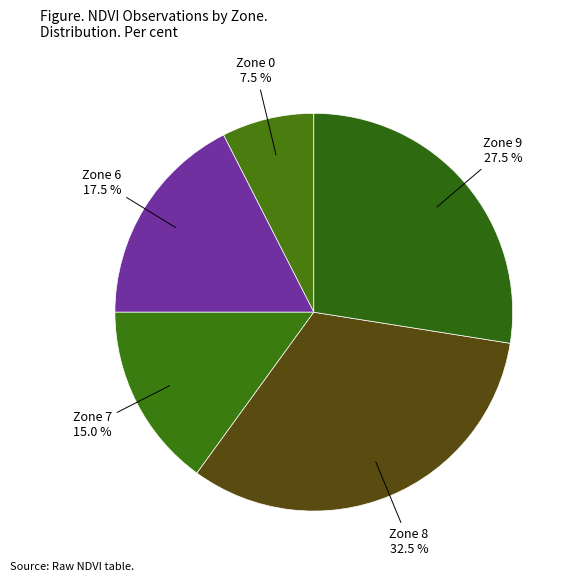

To the nearest percent, what is the difference between the largest and smallest slice percentages?

25%